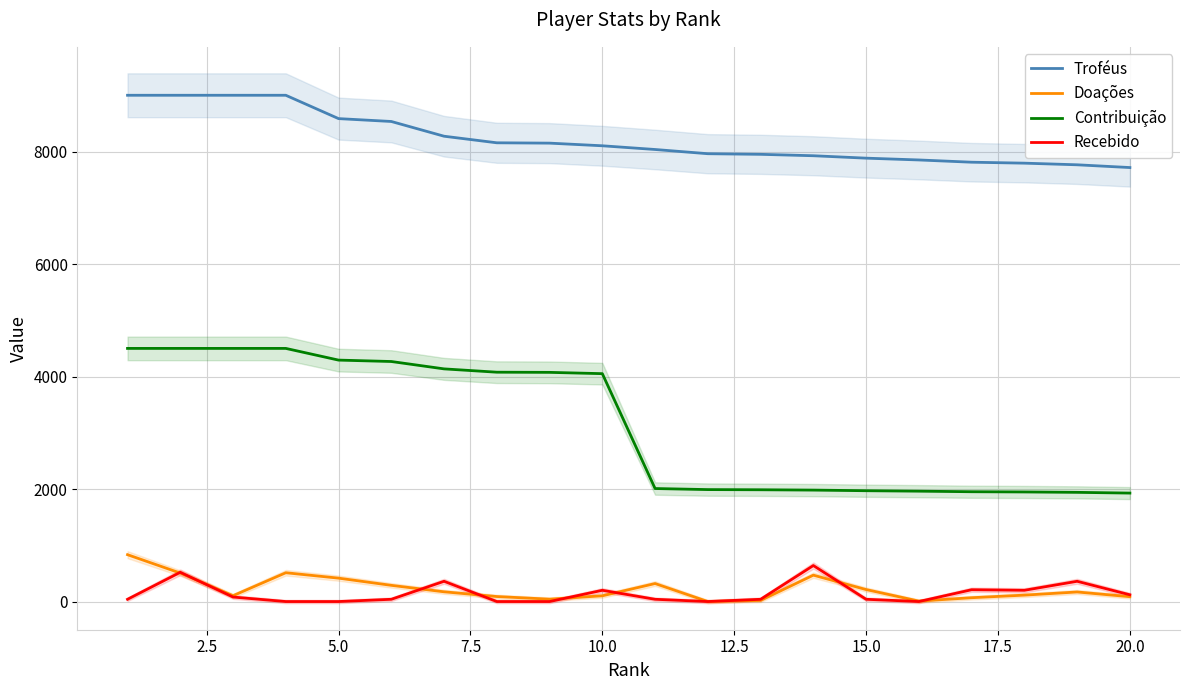

True or false: Doações and Troféus intersect in this chart.

False